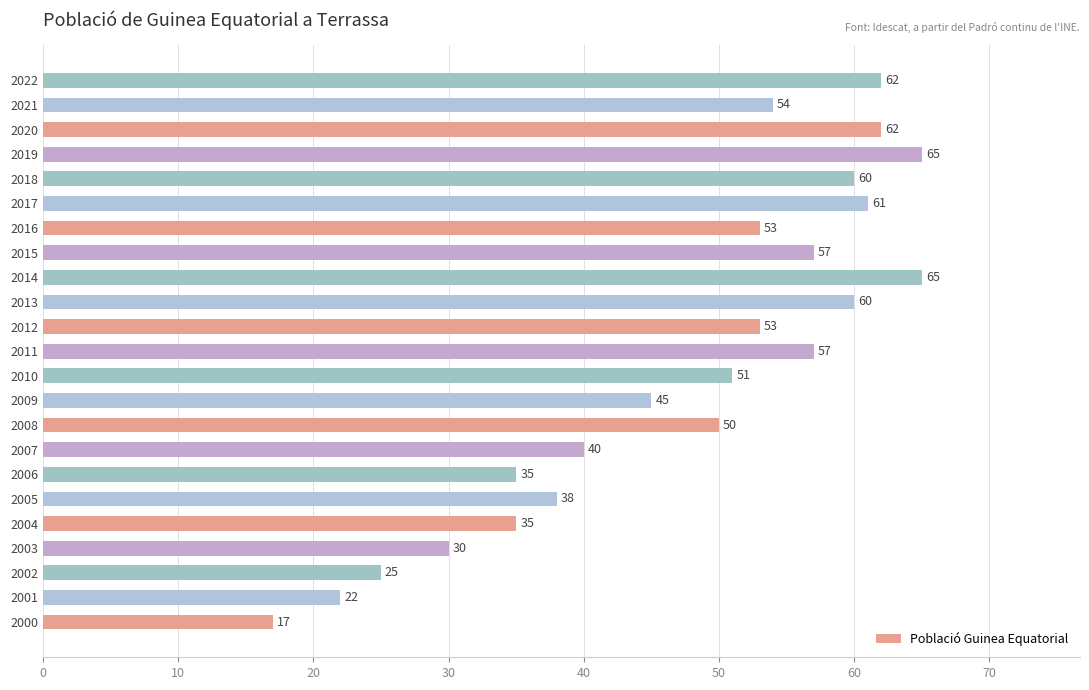

At which category does the chart reach its minimum across all series?

2000